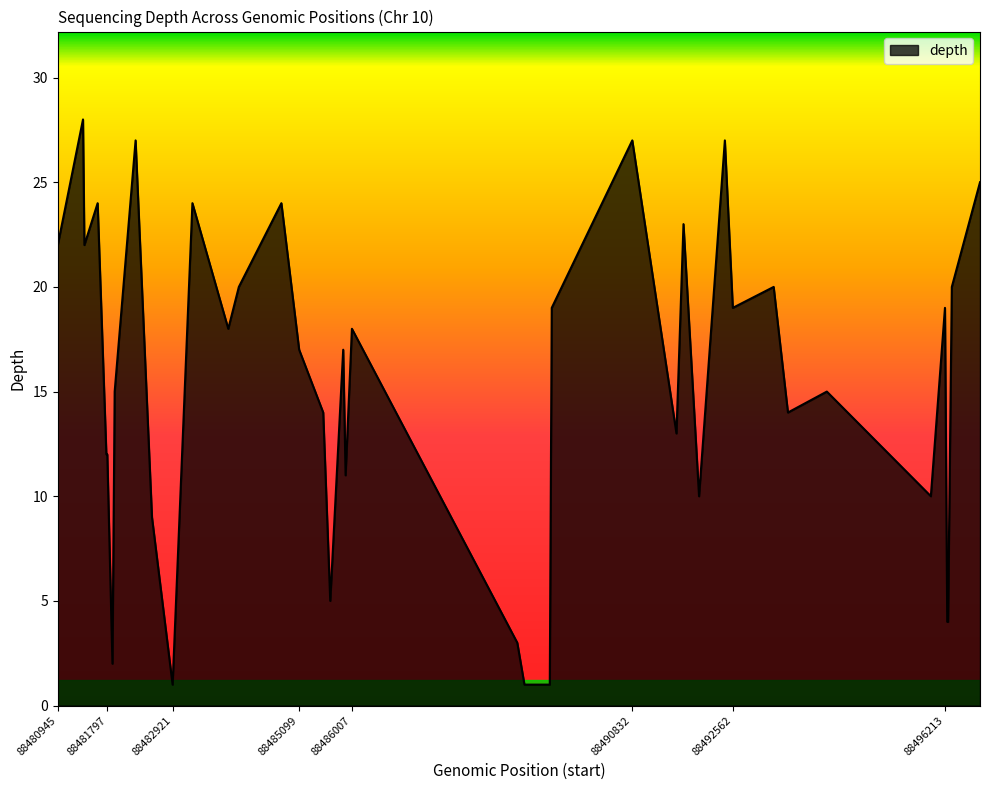

What is the average value?

15